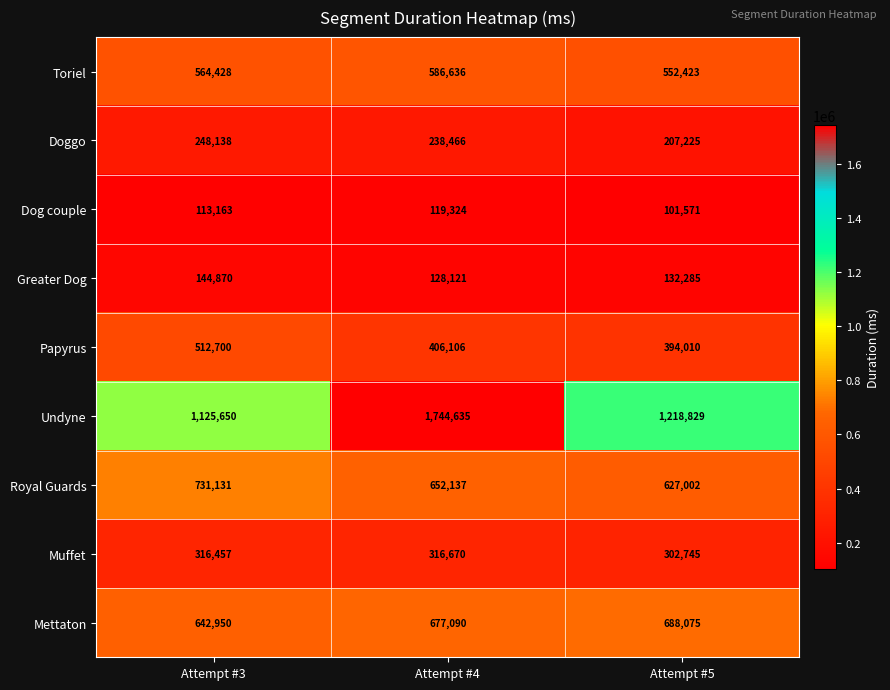

Between Attempt #3 and Attempt #5, which series saw the biggest shift?

Papyrus